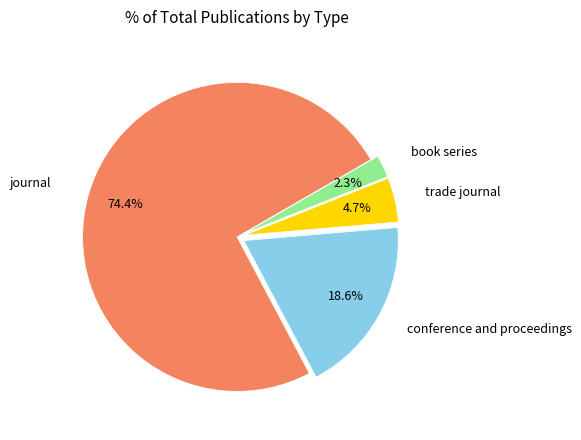

Is there a majority slice in this chart?

Yes